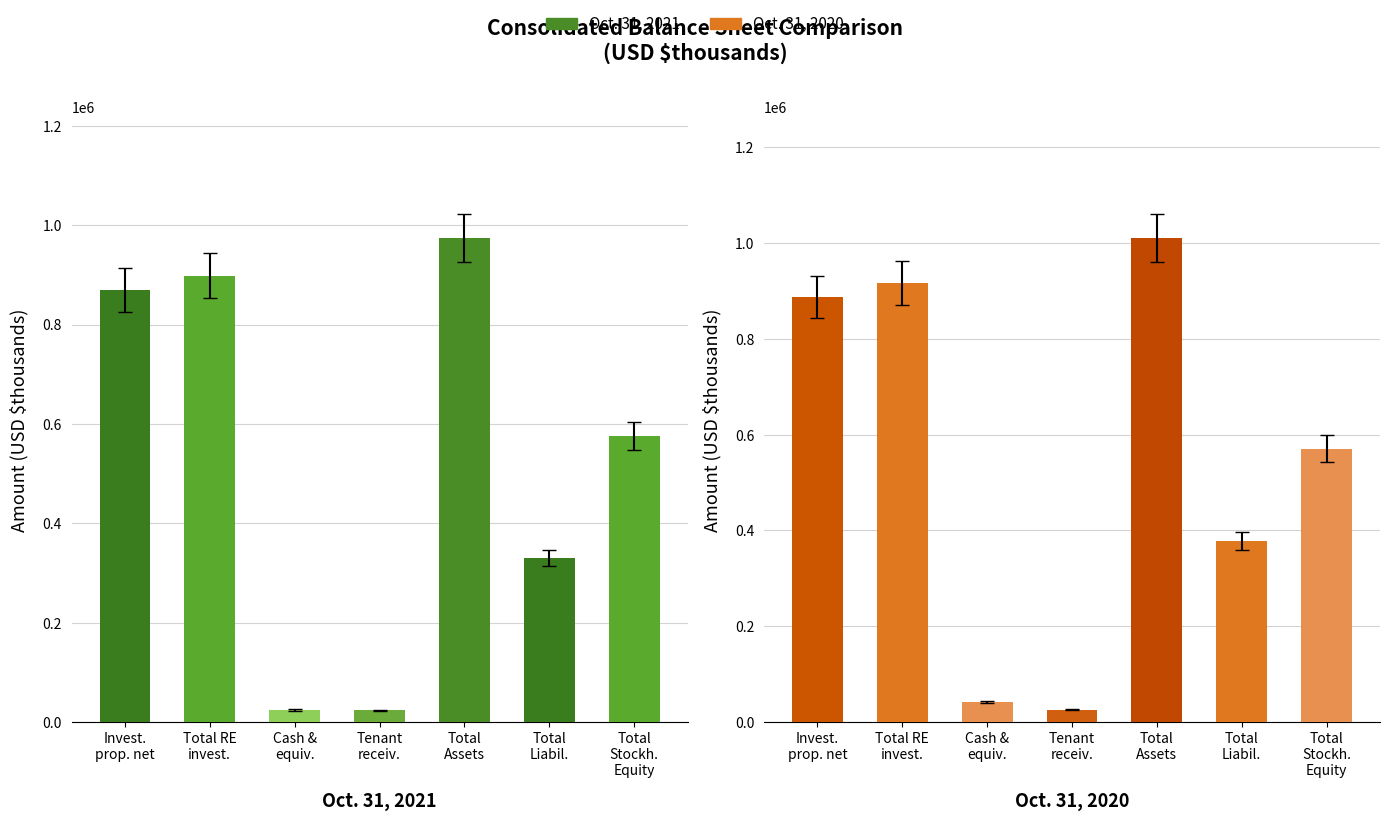

Which series has the largest total across all categories?

Oct. 31, 2020